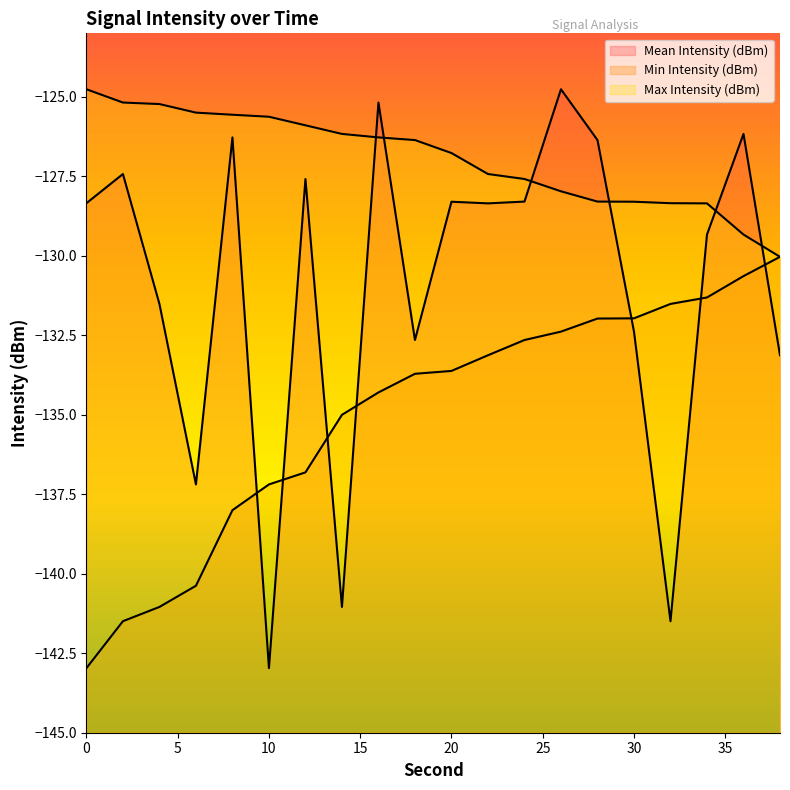

Which label corresponds to the largest value in the chart?

26